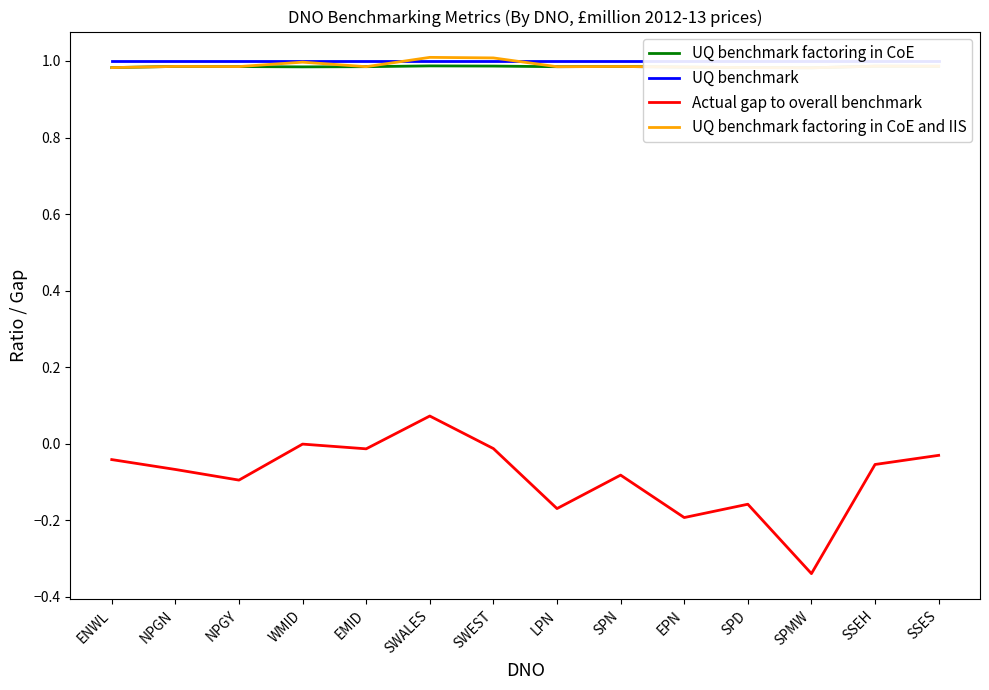

Does the chart display data point markers on the line(s)?

No